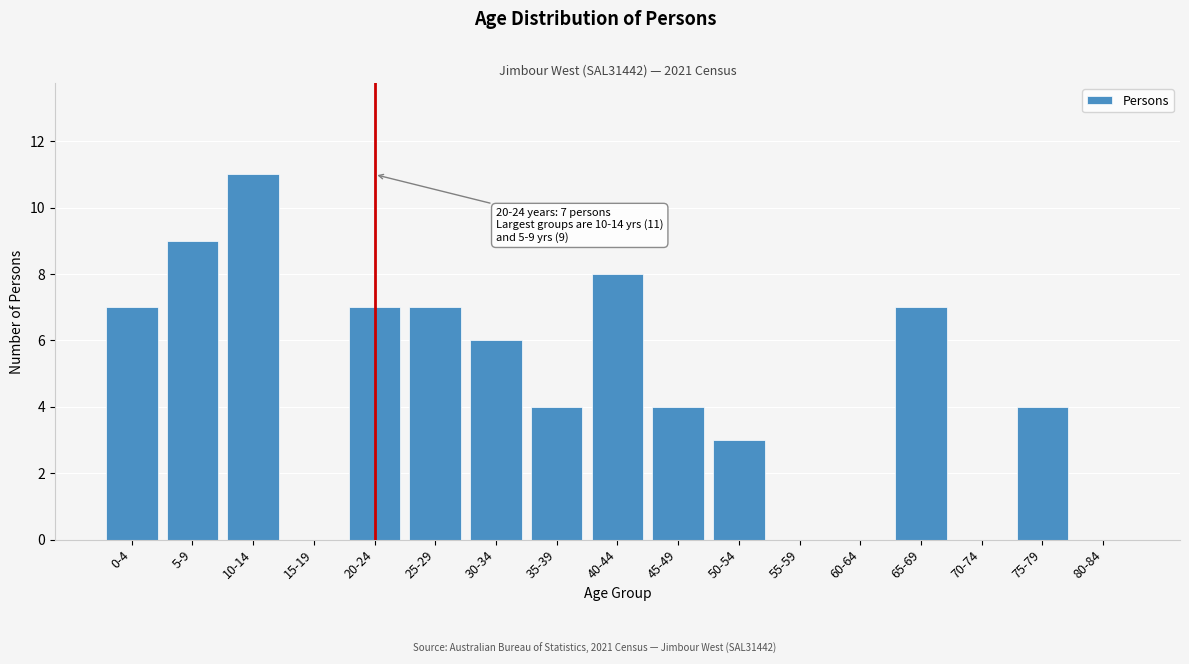

Reading left to right, transcribe all the data shown in this chart.

0-4=7	5-9=9	10-14=11	15-19=0	20-24=7	25-29=7	30-34=6	35-39=4	40-44=8	45-49=4	50-54=3	55-59=0	60-64=0	65-69=7	70-74=0	75-79=4	80-84=0